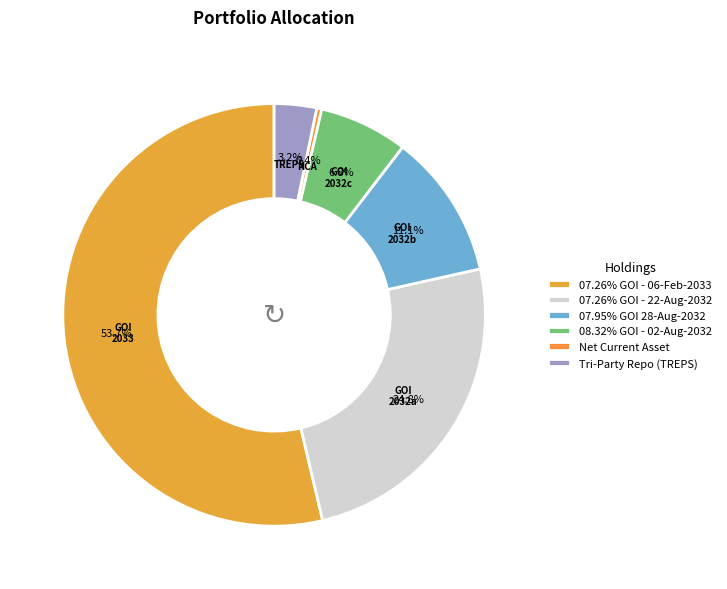

Count the number of slices in the pie.

6